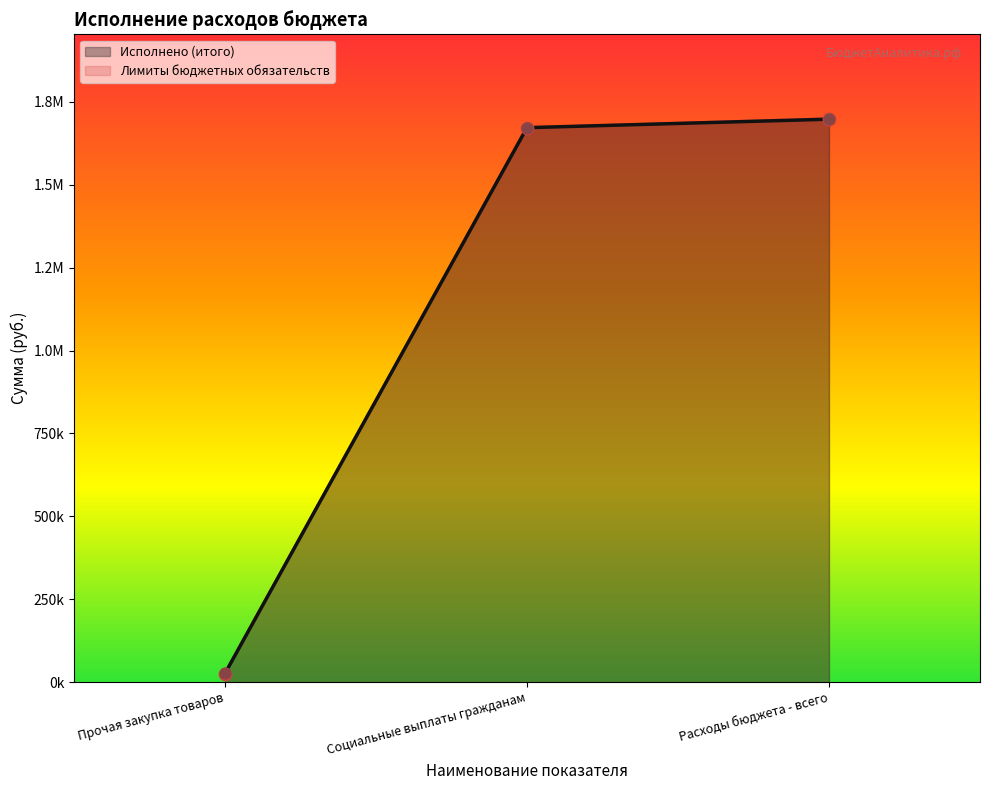

Is the value of Исполнено (итого) at Прочая закупка товаров greater than the value of Лимиты бюджетных обязательств at Социальные выплаты гражданам?

No